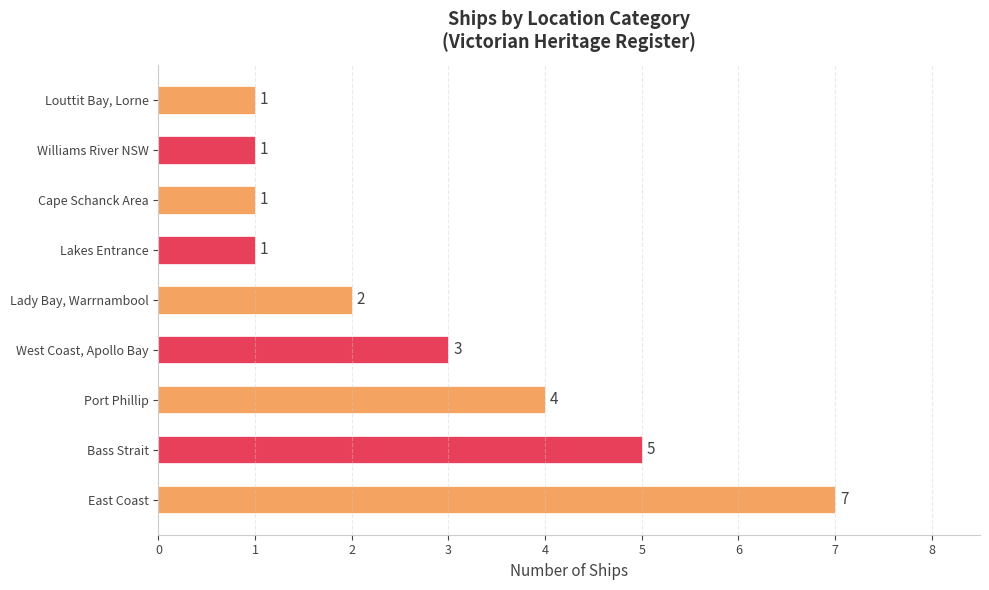

How many bars are there in total?

9